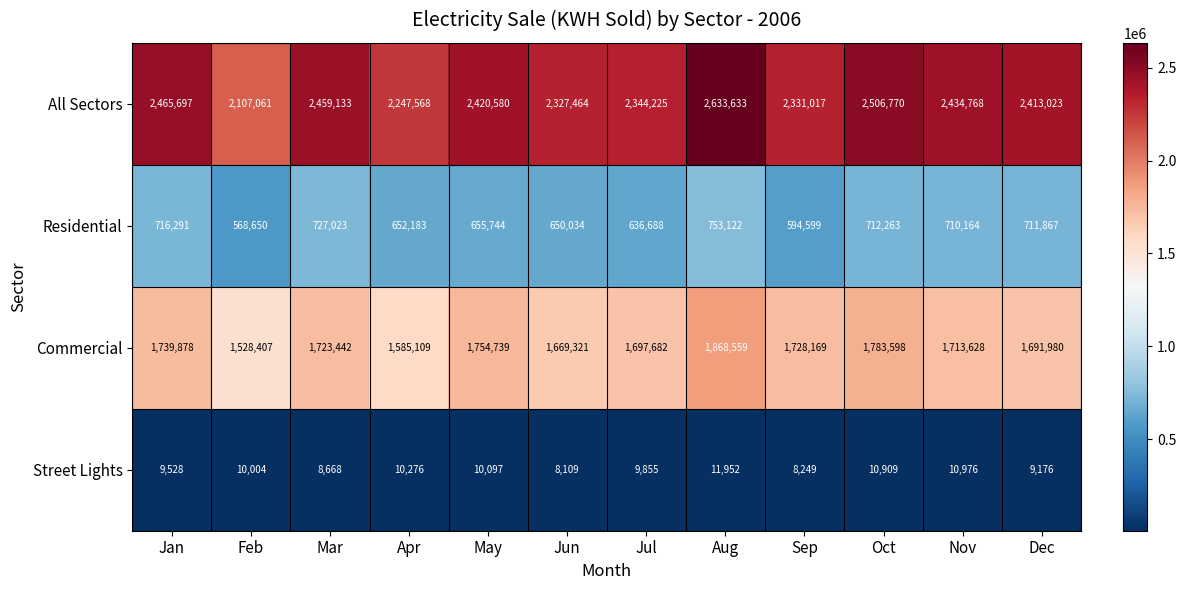

At how many categories does at least one series exceed 657931?

12